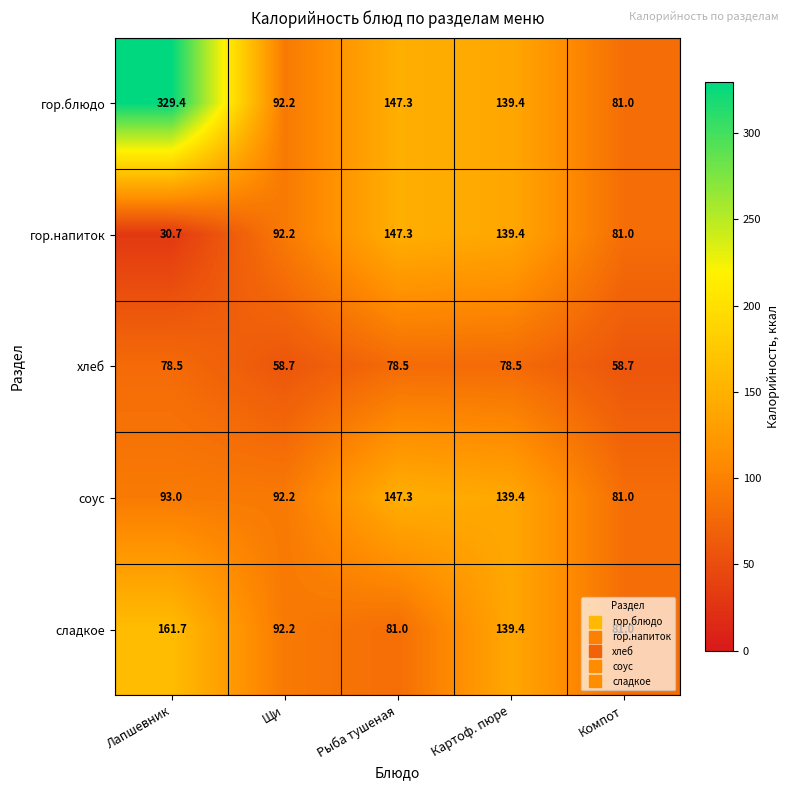

What is the difference between the сладкое values at Лапшевник and Компот?

80.7